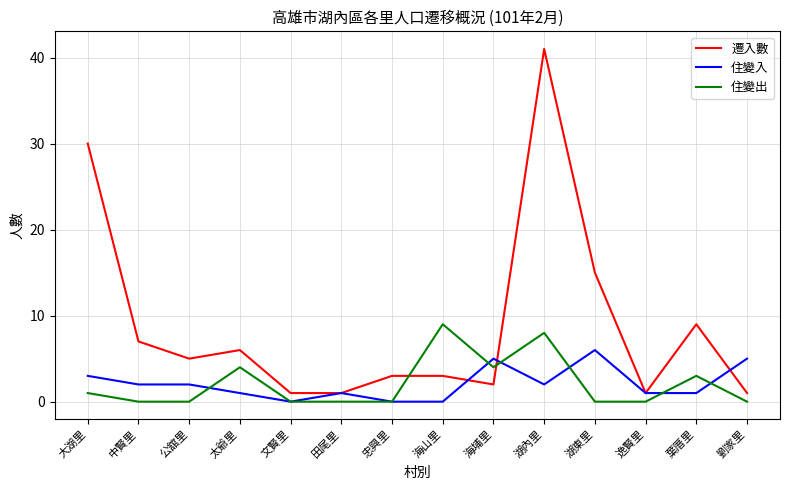

Which series has the largest total across all categories?

遷入數